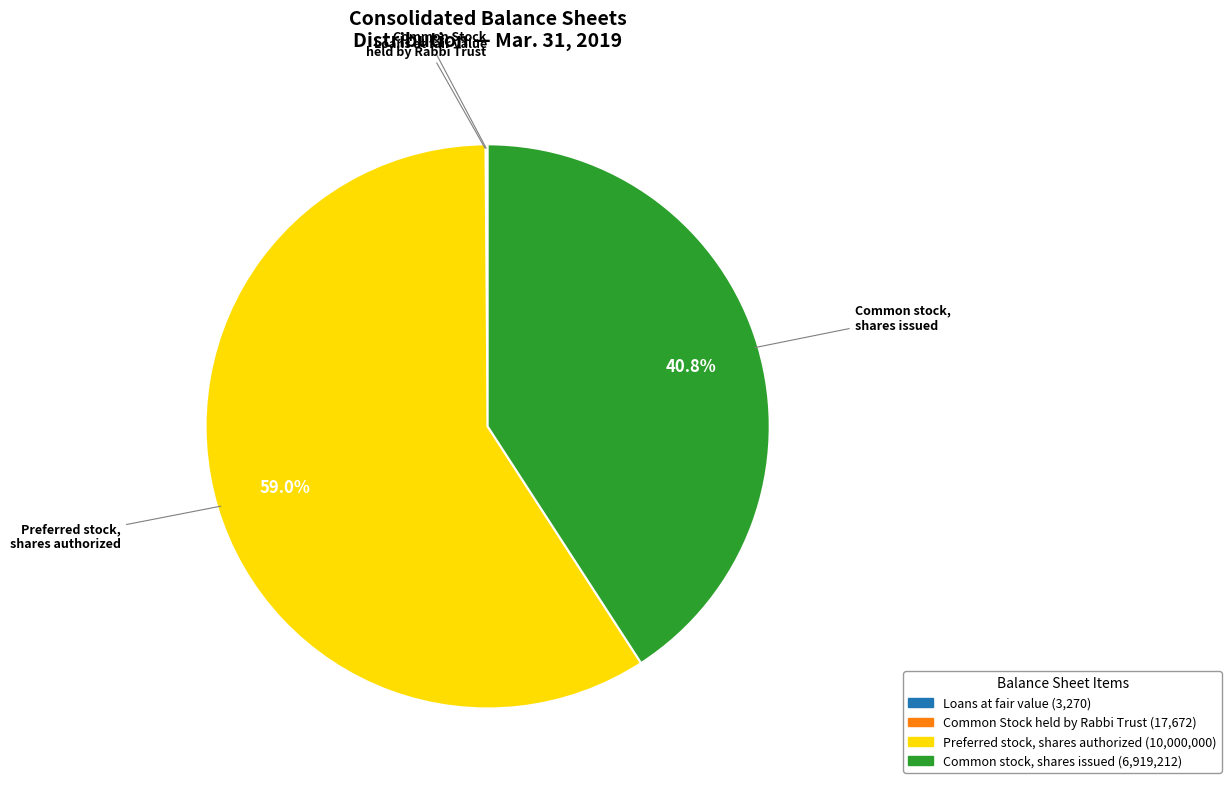

Is there a majority slice in this chart?

Yes